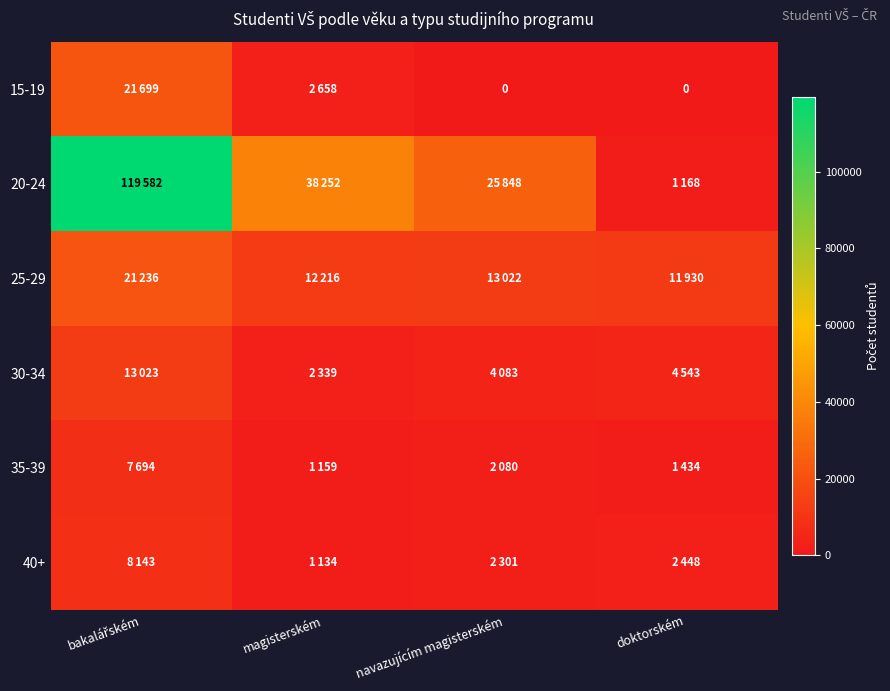

At which label does 35-39 reach its peak?

bakalářském